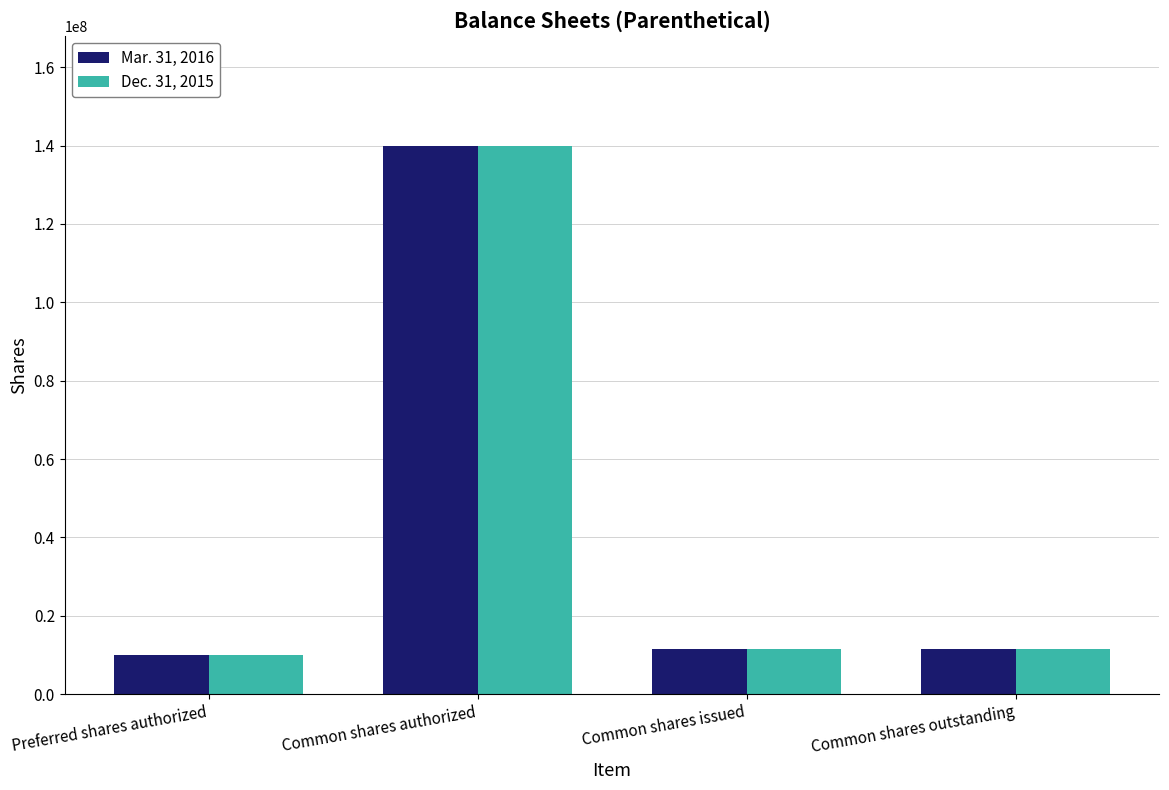

How many bars are there in each group?

2